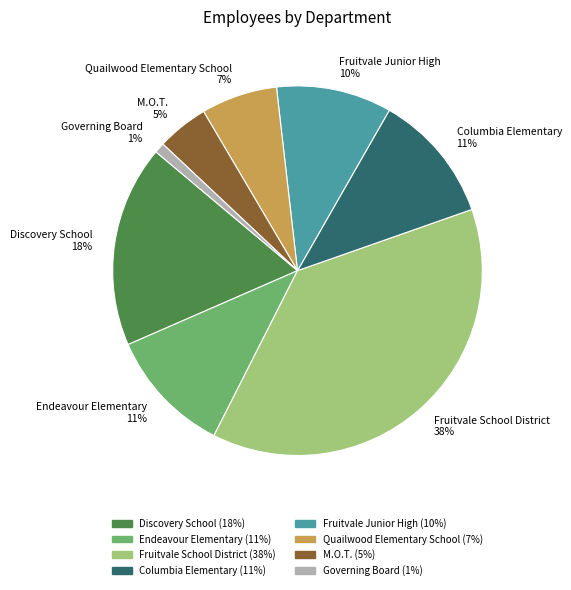

Between Endeavour Elementary 11% and Quailwood Elementary School 7%, which is larger?

Endeavour Elementary 11%